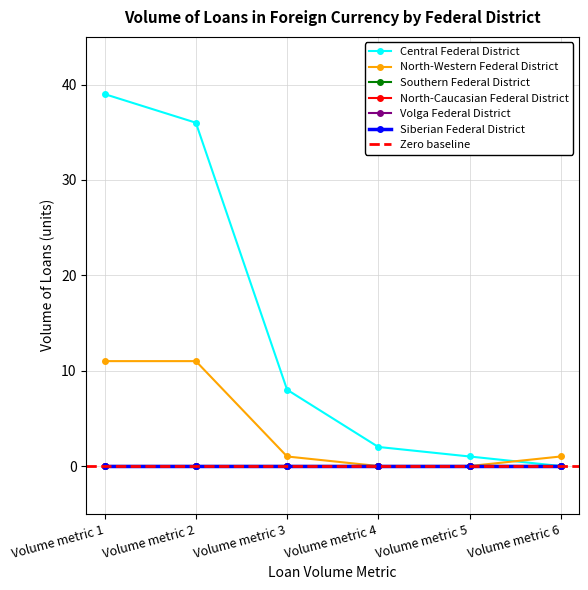

What are all the series names shown in the legend?

Central Federal District, North-Western Federal District, Southern Federal District, North-Caucasian Federal District, Volga Federal District, Siberian Federal District